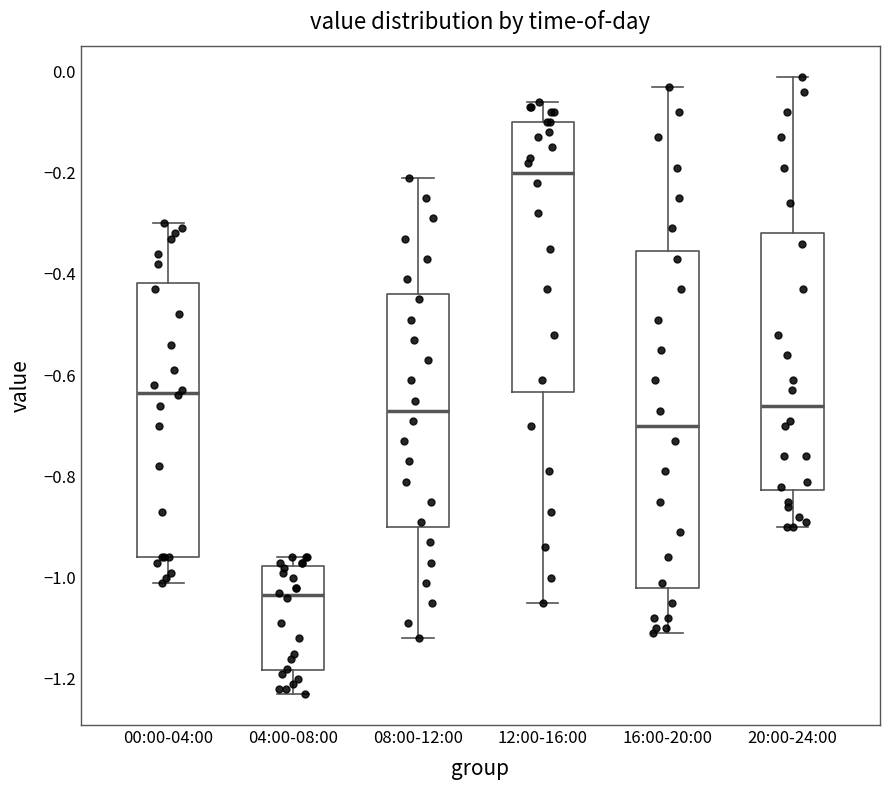

Comparing the boxes themselves (not the whiskers), which one is the tallest?

16:00-20:00